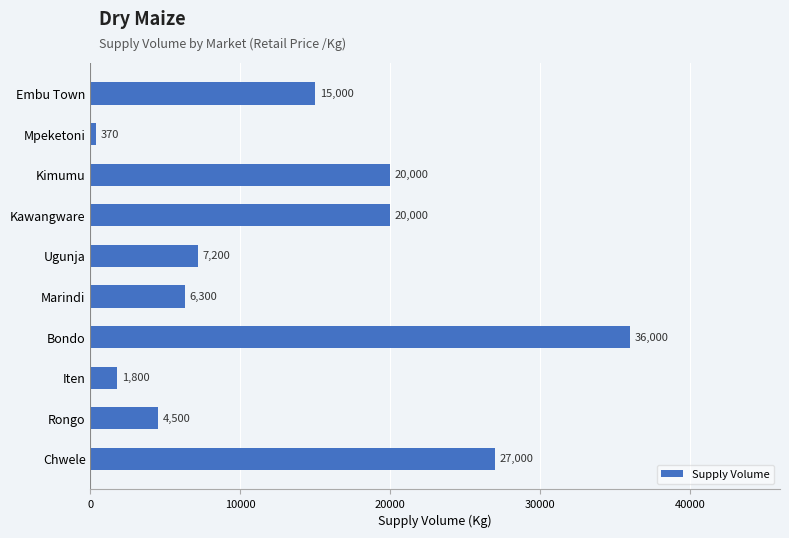

Is it true that the value at Rongo is 2795?

False